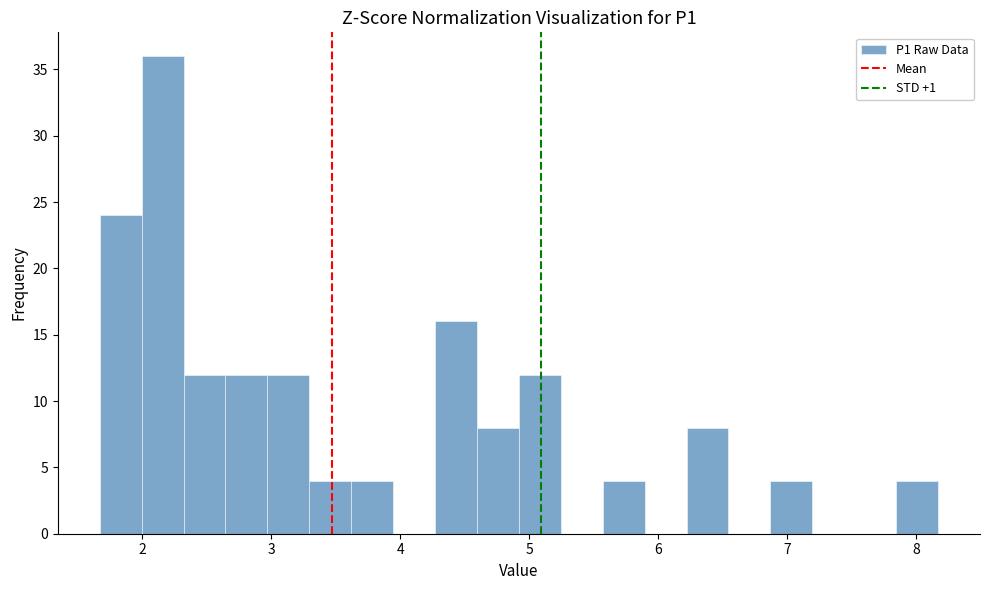

Read against the x-axis, roughly where is the centre of the tallest bar?

2.2